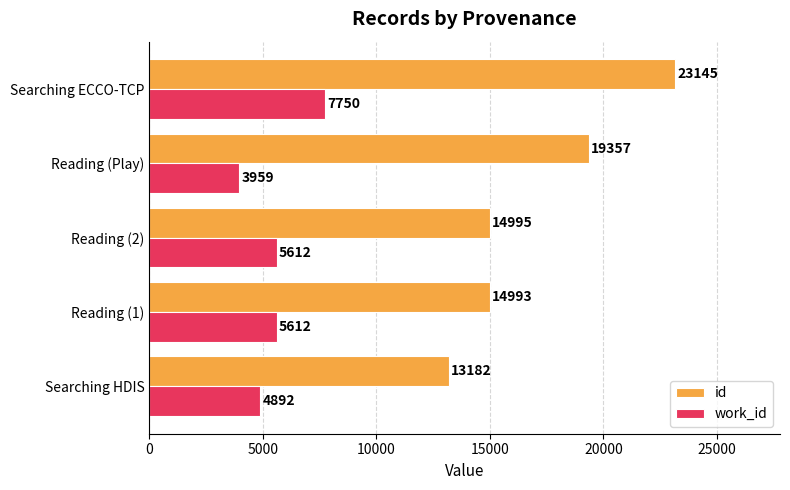

What is the smallest value displayed?

3959